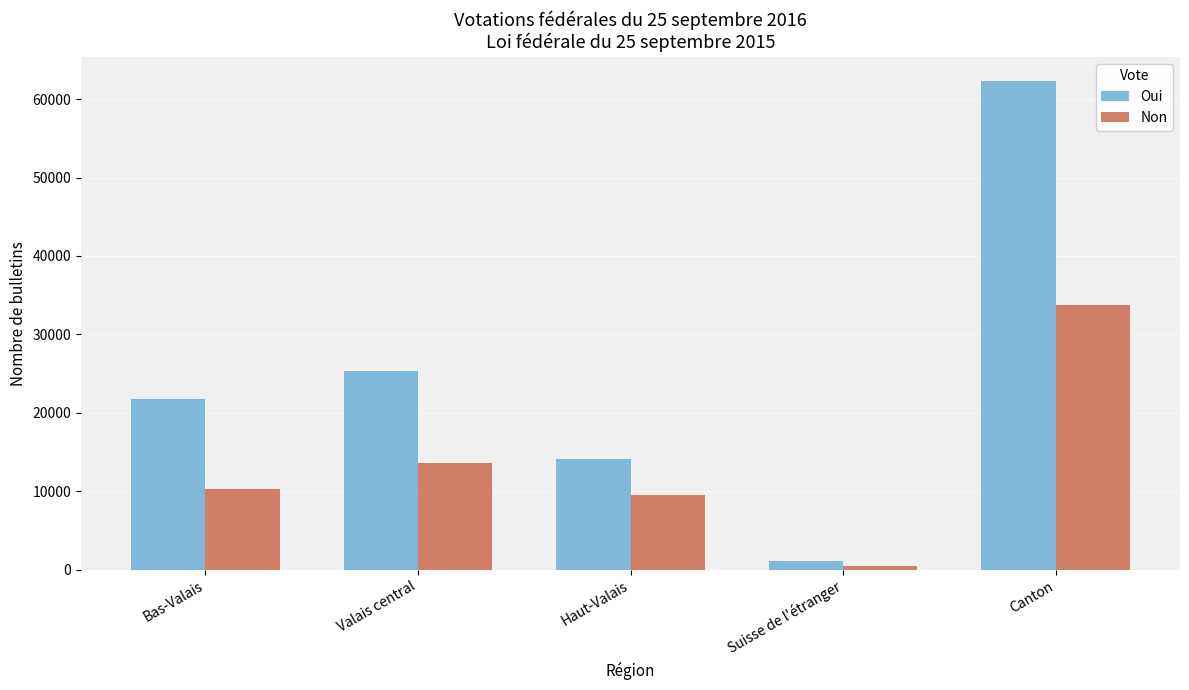

What is the difference between the maximum and minimum values in the Non series?

33350